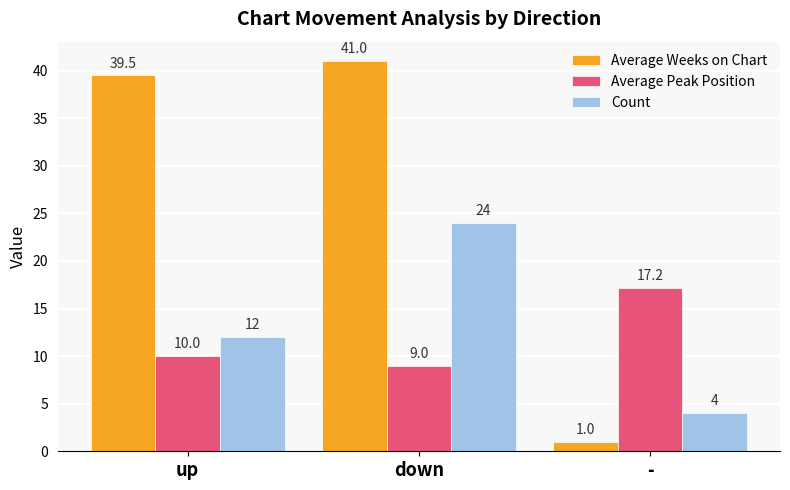

Reading left to right, extract all data points from this chart.

Average Weeks on Chart: 39.5	41.0	1.0
Average Peak Position: 10.0	9.0	17.2
Count: 12.0	24.0	4.0